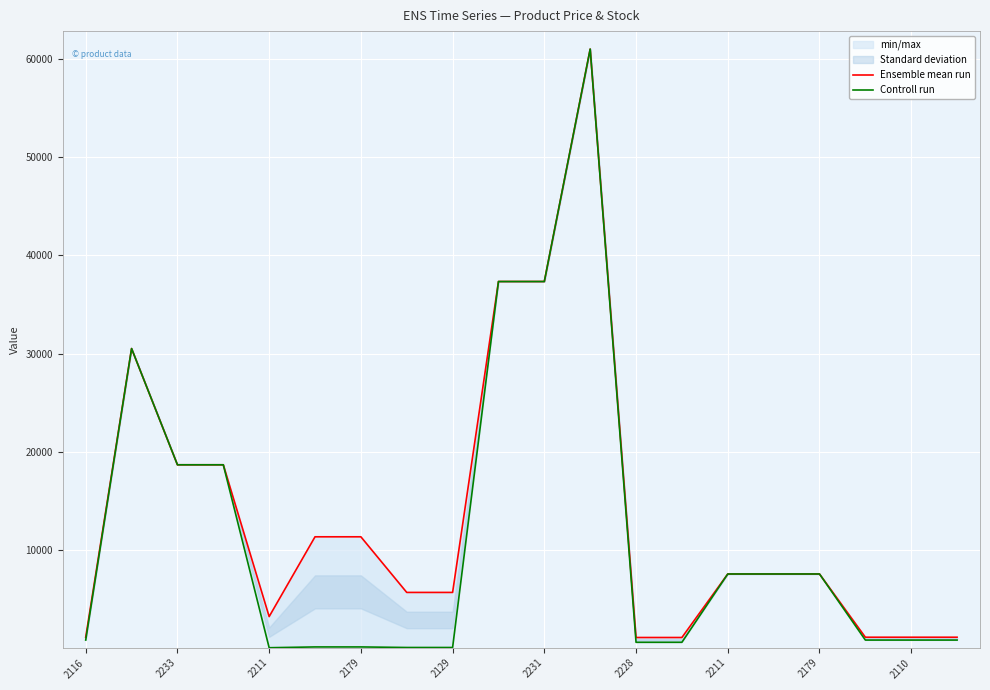

Where is Controll run nearest to the value 30528?

2233